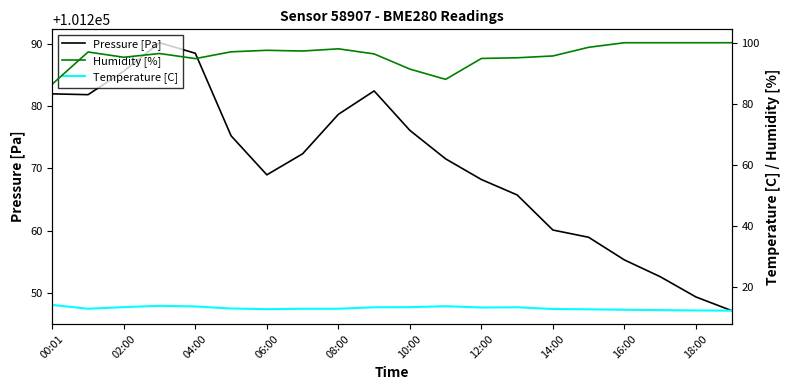

What are all the series names shown in the legend?

Pressure [Pa], Humidity [%], Temperature [C]